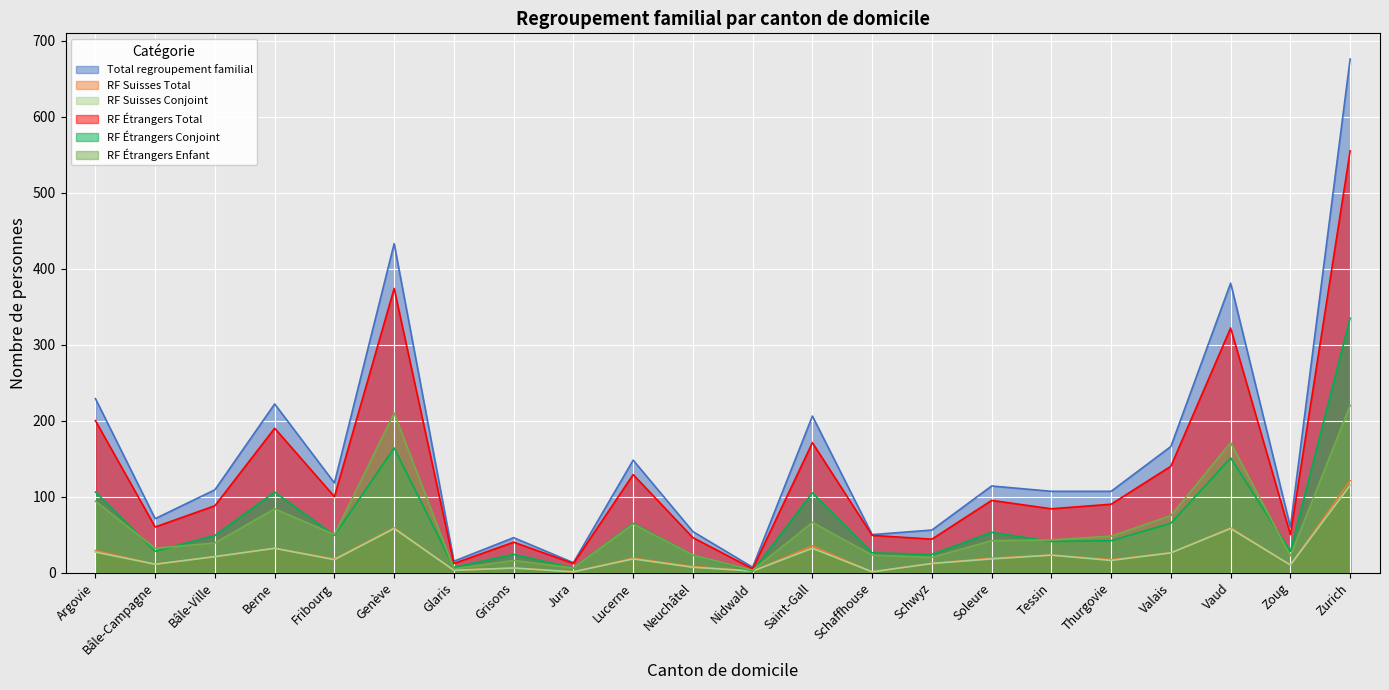

Rank the series by their maximum value, from lowest to highest.

RF Suisses Conjoint, RF Suisses Total, RF Étrangers Enfant, RF Étrangers Conjoint, RF Étrangers Total, Total regroupement familial